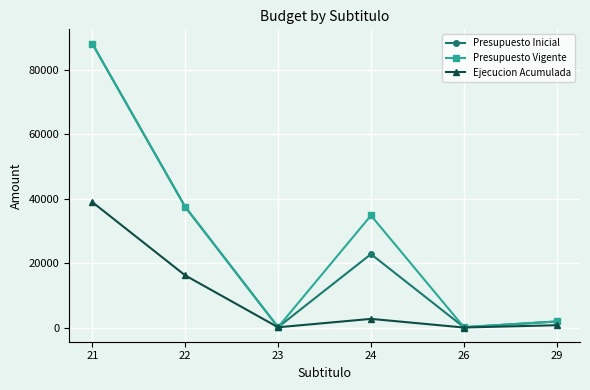

What are all the series names shown in the legend?

Presupuesto Inicial, Presupuesto Vigente, Ejecucion Acumulada